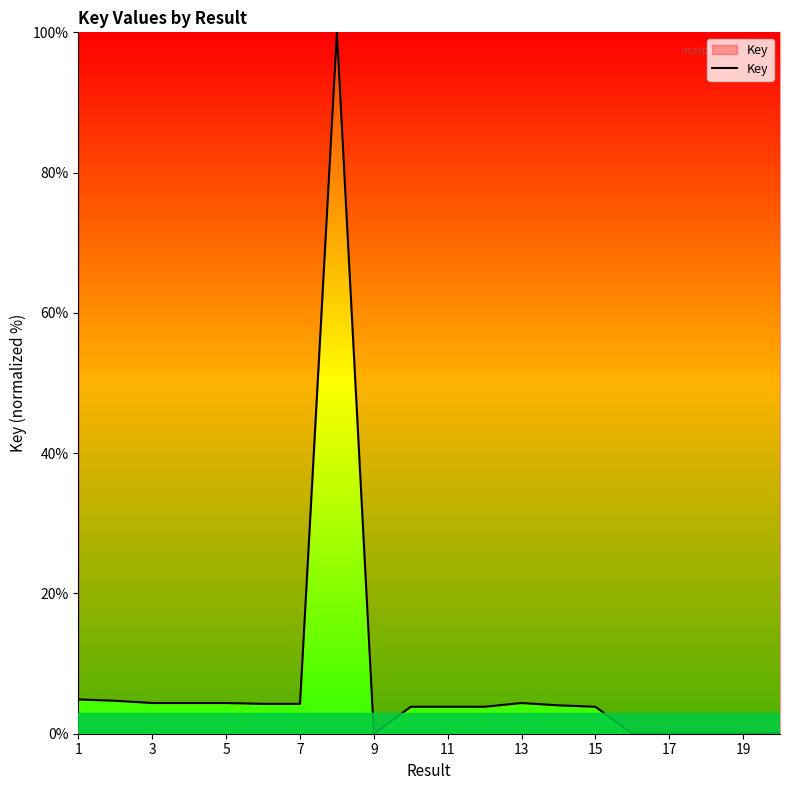

What is the difference between the maximum and minimum values?

100.0